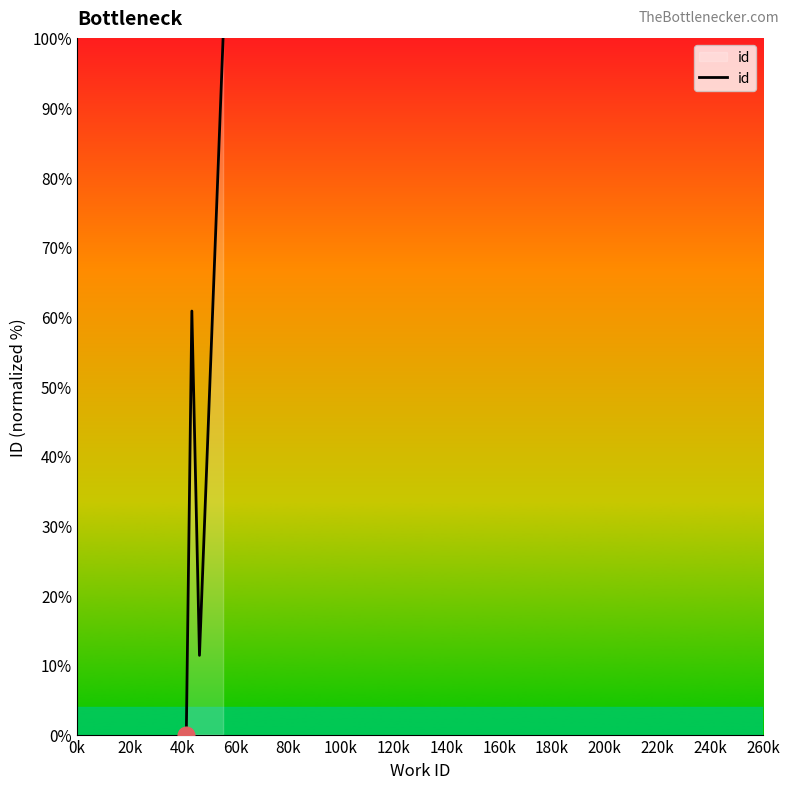

How many interior local peaks (higher than both neighbors) does the data have?

1